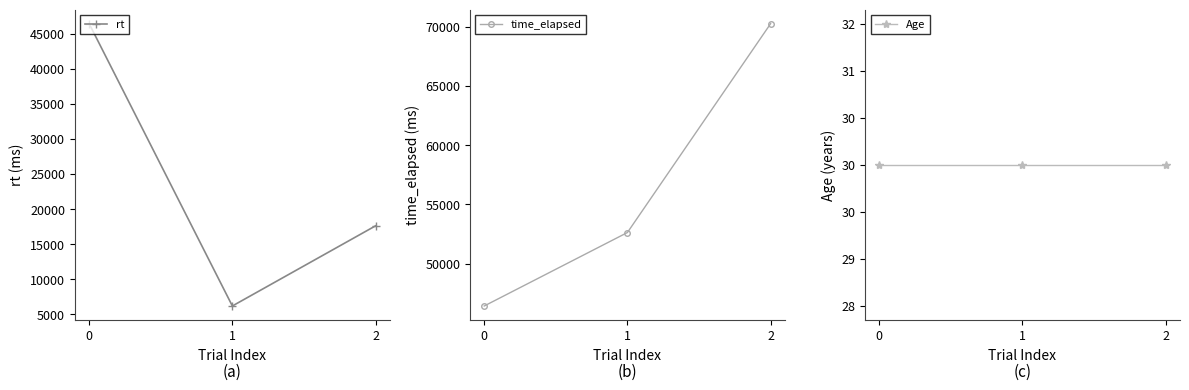

Is it true that rt equals 17612.9 at 2?

True